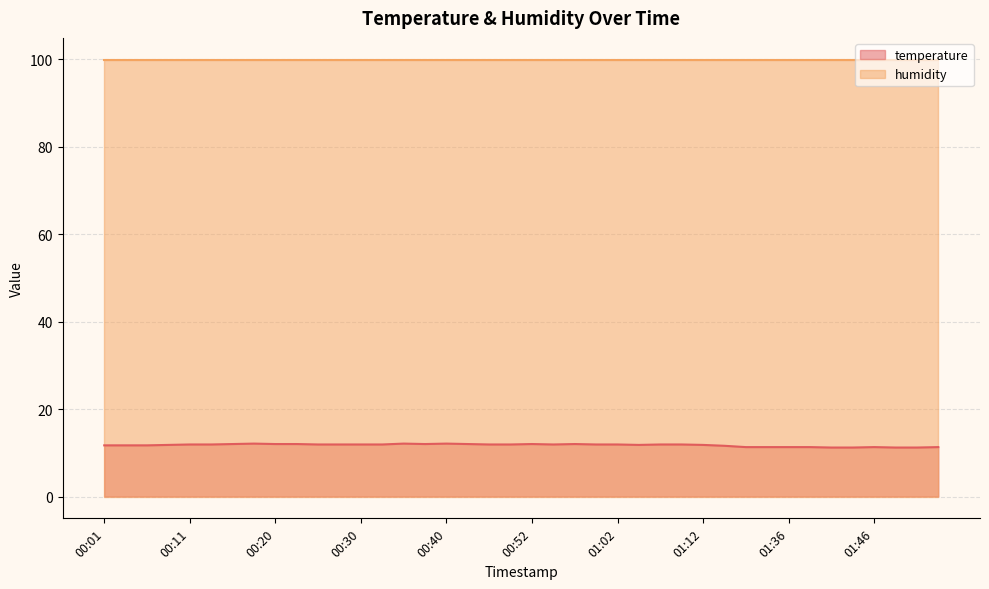

Reading left to right, extract all data points from this chart.

11.7	11.7	11.7	11.8	11.9	11.9	12.0	12.1	12.0	12.0	11.9	11.9	11.9	11.9	12.1	12.0	12.1	12.0	11.9	11.9	12.0	11.9	12.0	11.9	11.9	11.8	11.9	11.9	11.8	11.6	11.3	11.3	11.3	11.3	11.2	11.2	11.3	11.2	11.2	11.3